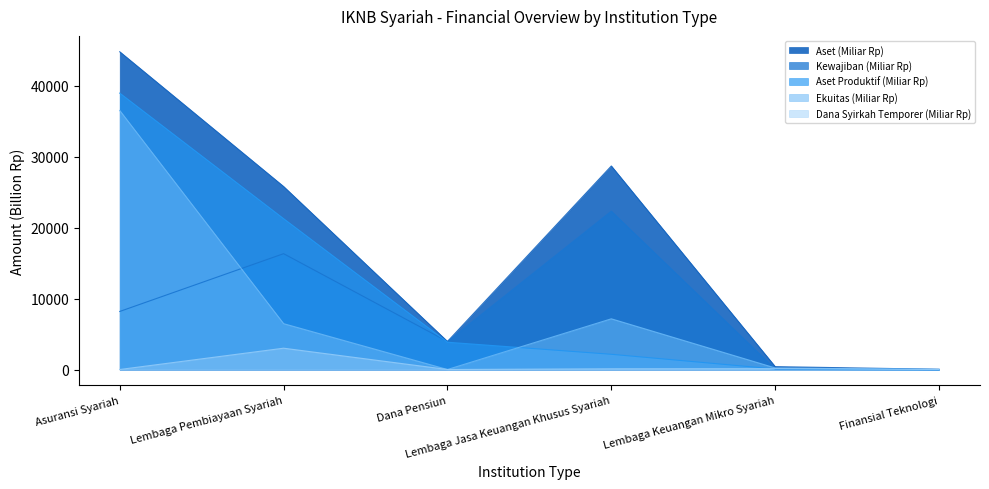

True or false: Aset (Miliar Rp) has more than 1 interior local peaks.

False